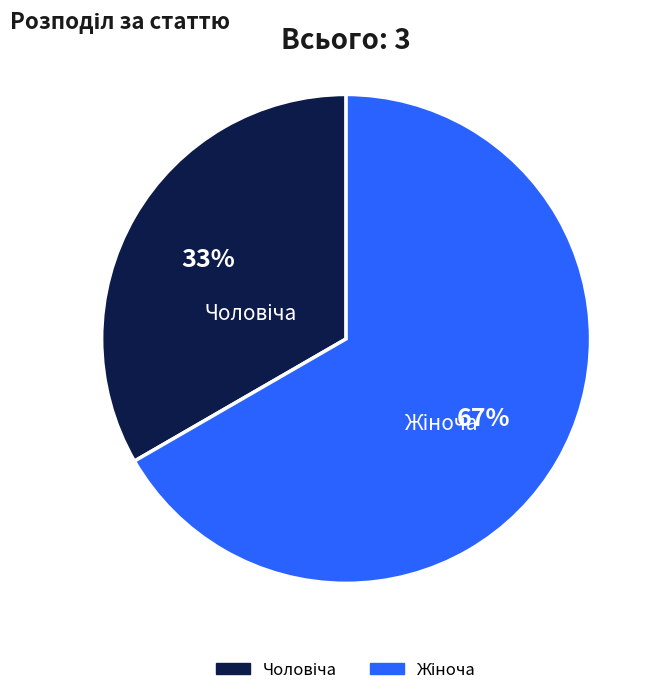

To the nearest percent, what is the average slice percentage?

50%